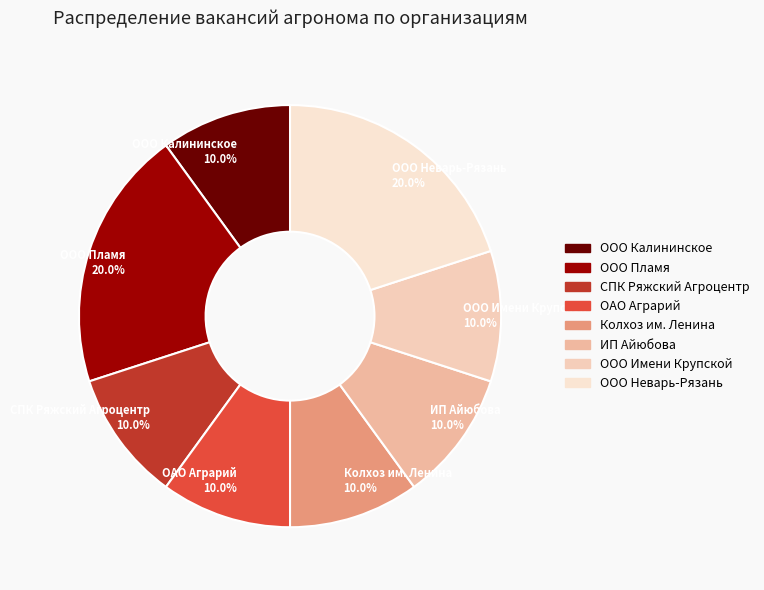

How many slices are in this pie chart?

8